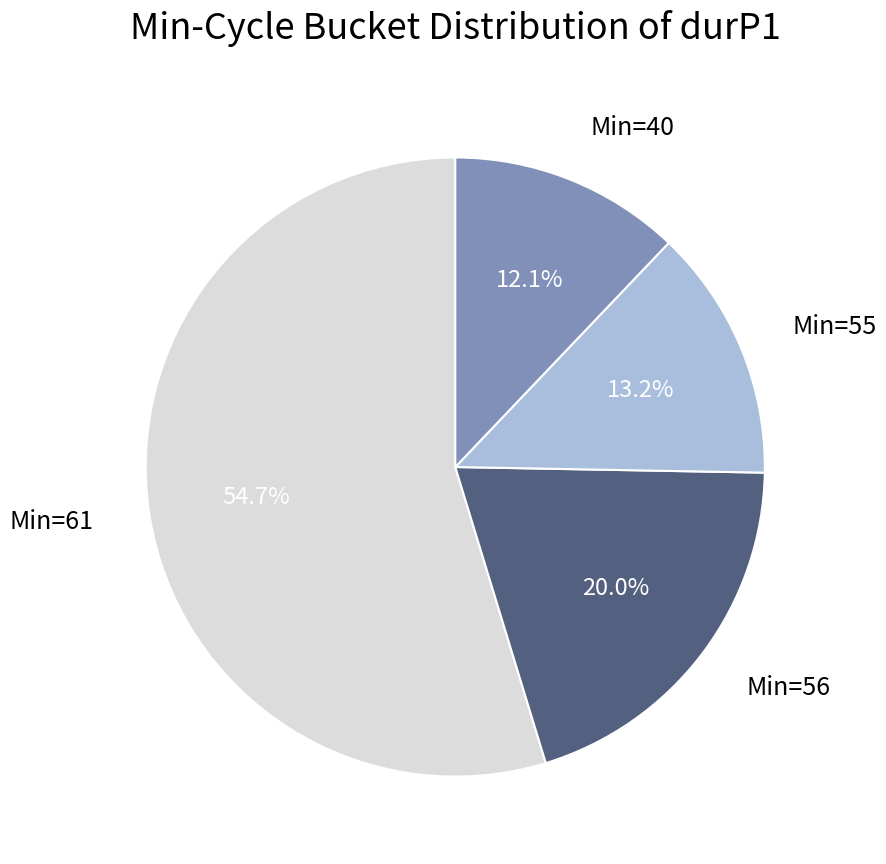

Is the sum of Min=61 and Min=55 greater than half?

Yes